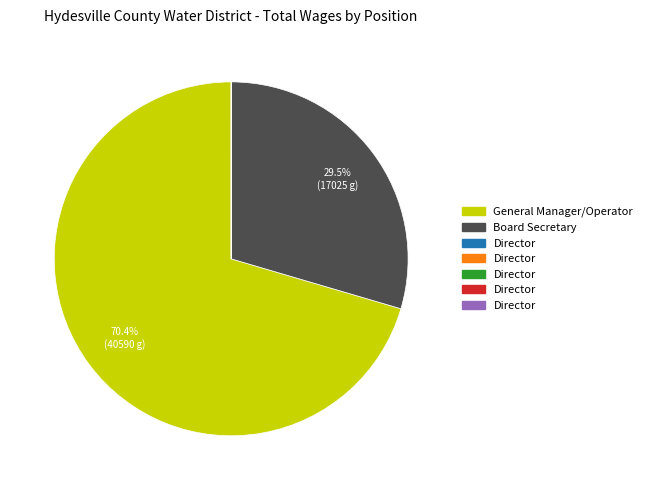

Is there any slice that represents more than half of the pie?

Yes